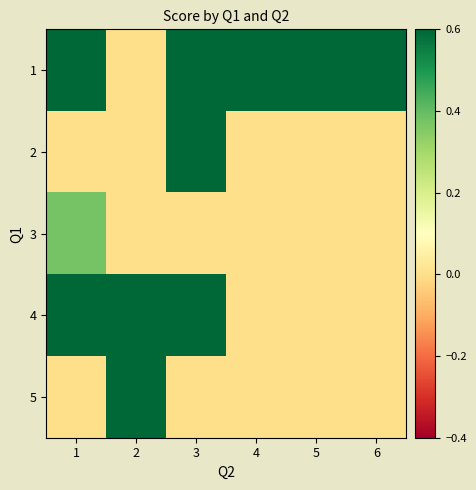

What is the greatest value displayed?

1.2